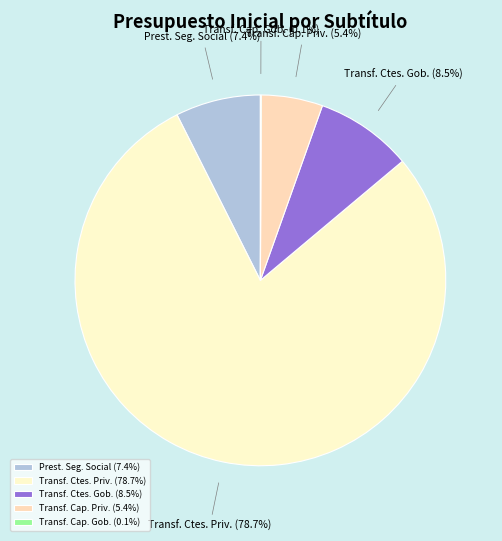

What portion of the pie excludes Transf. Ctes. Gob.?

91.5%